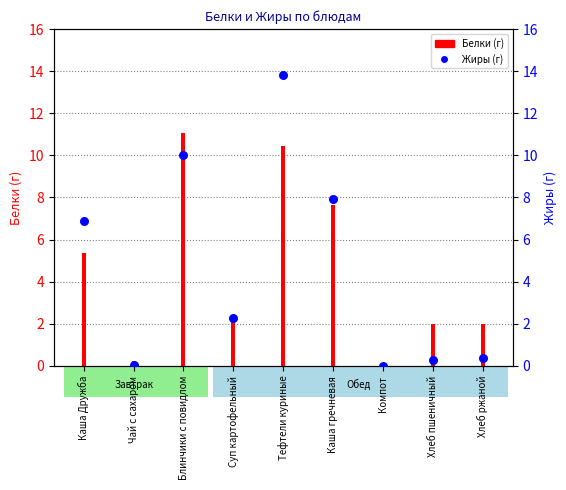

What is the change in value from Суп картофельный to Компот?

-2.3